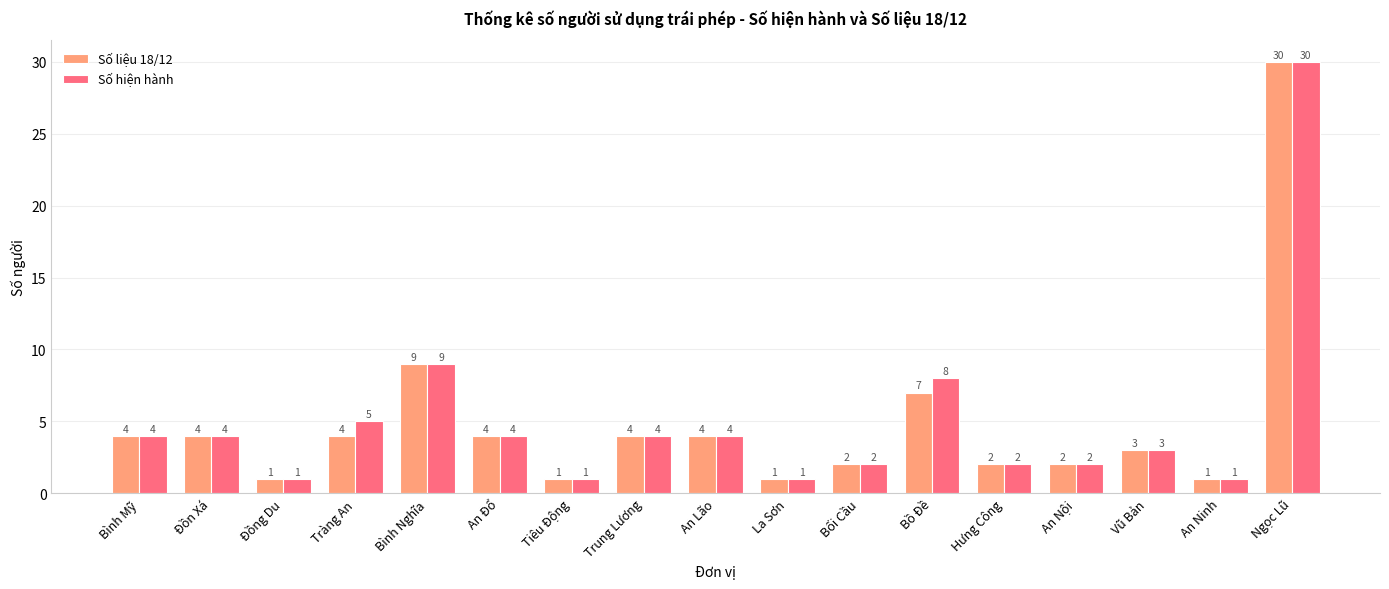

Are the bars grouped side by side (vs. stacked)?

Yes